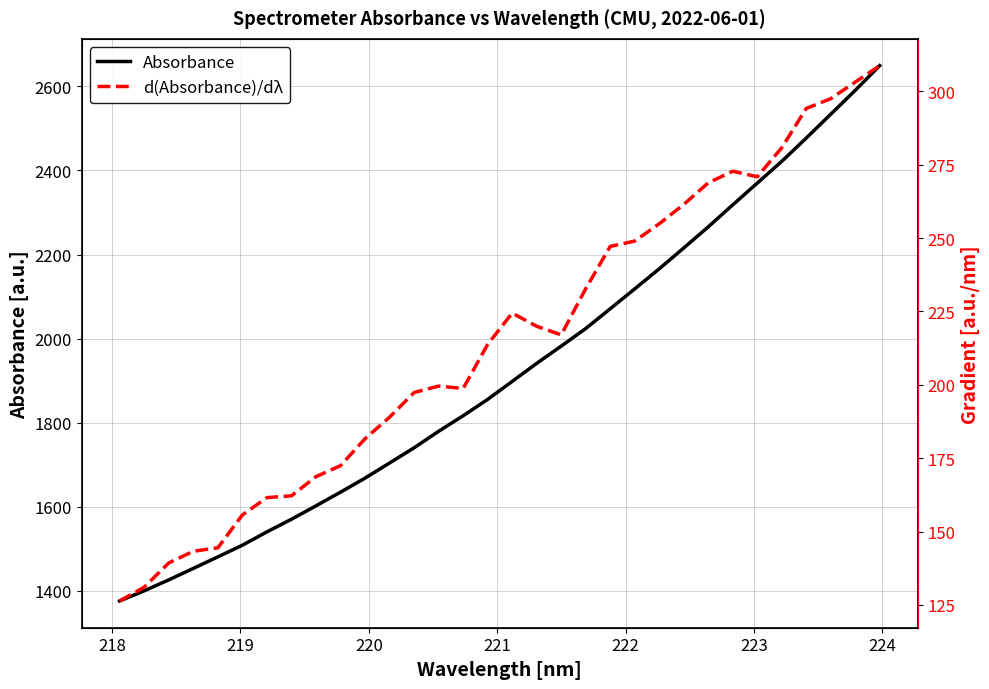

What is the difference between the maximum and minimum values in the d(Absorbance)/dλ series?

182.4